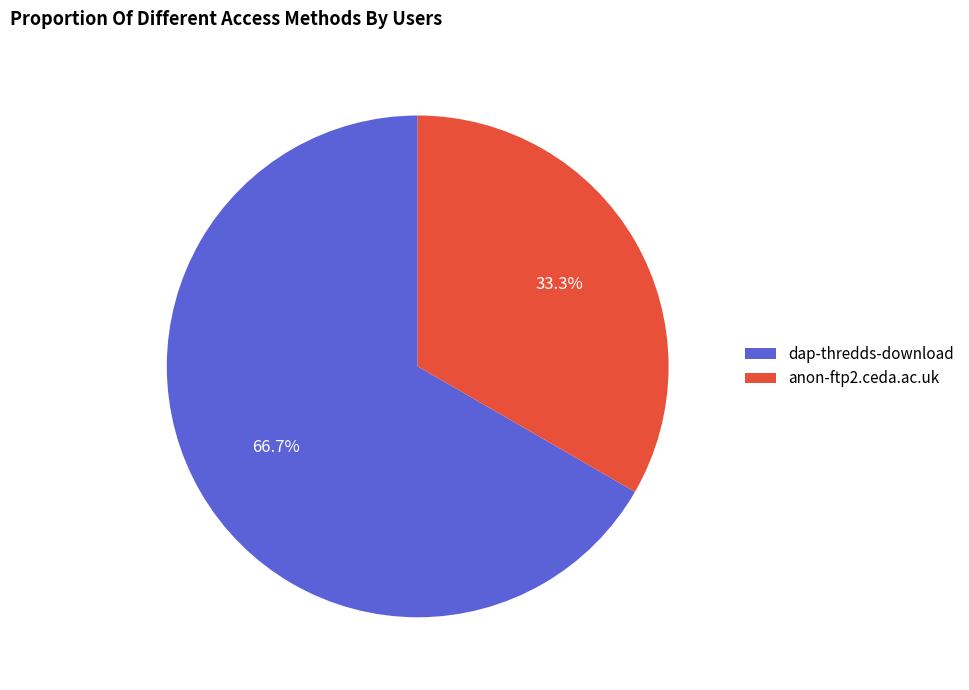

To the nearest percent, what portion does dap-thredds-download represent?

67%